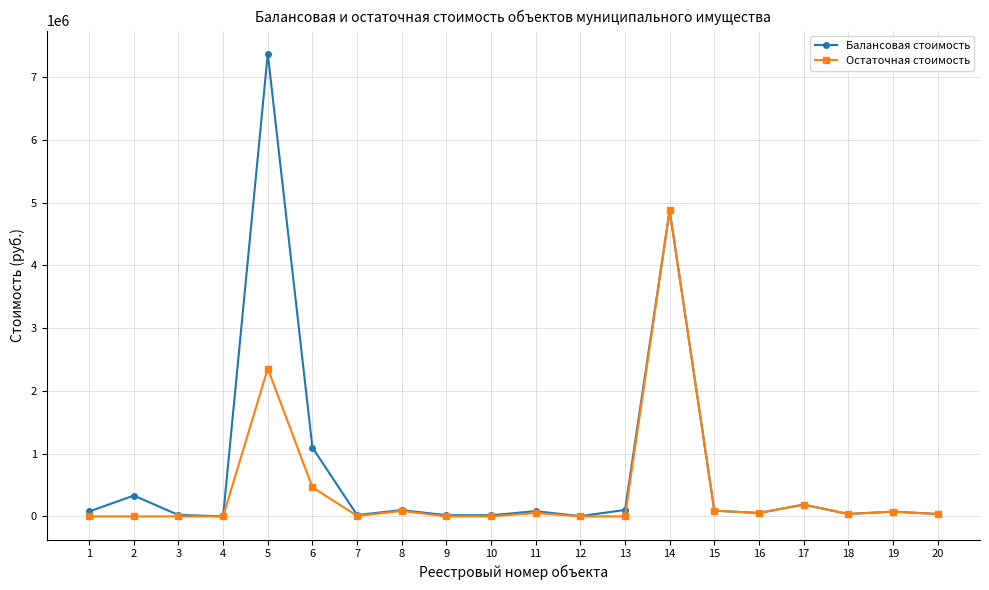

How many lines are shown in the chart?

2